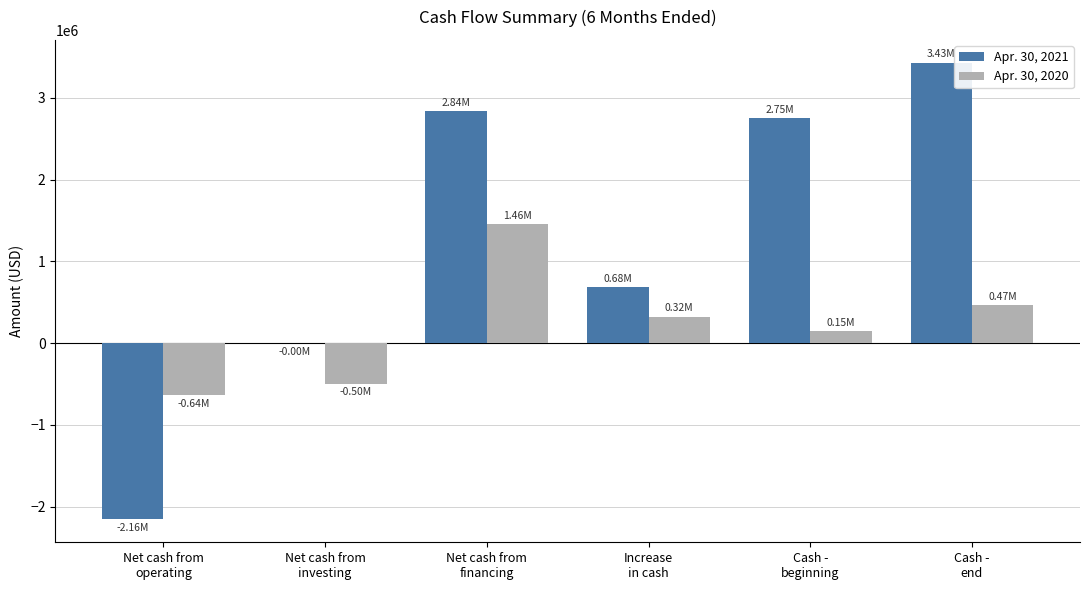

What is the sum of the Apr. 30, 2021 values at Cash -
beginning and Net cash from
financing?

5587529